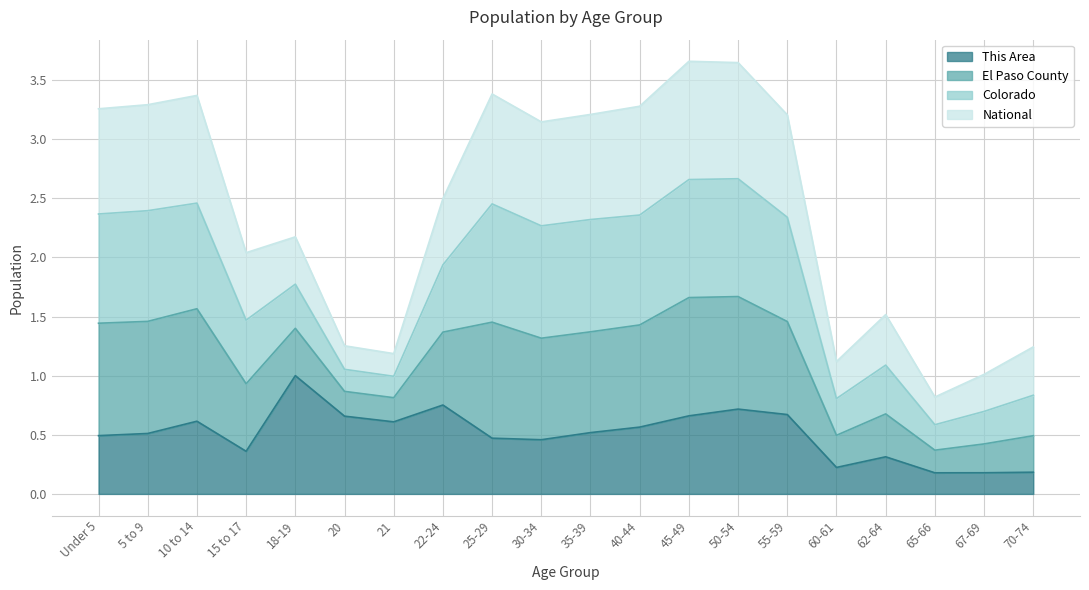

Is it true that This Area equals 0.4 at 45-49?

False